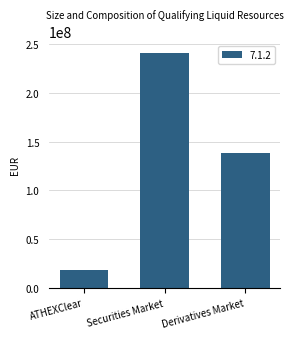

Rank the categories by value from lowest to highest.

ATHEXClear, Derivatives Market, Securities Market